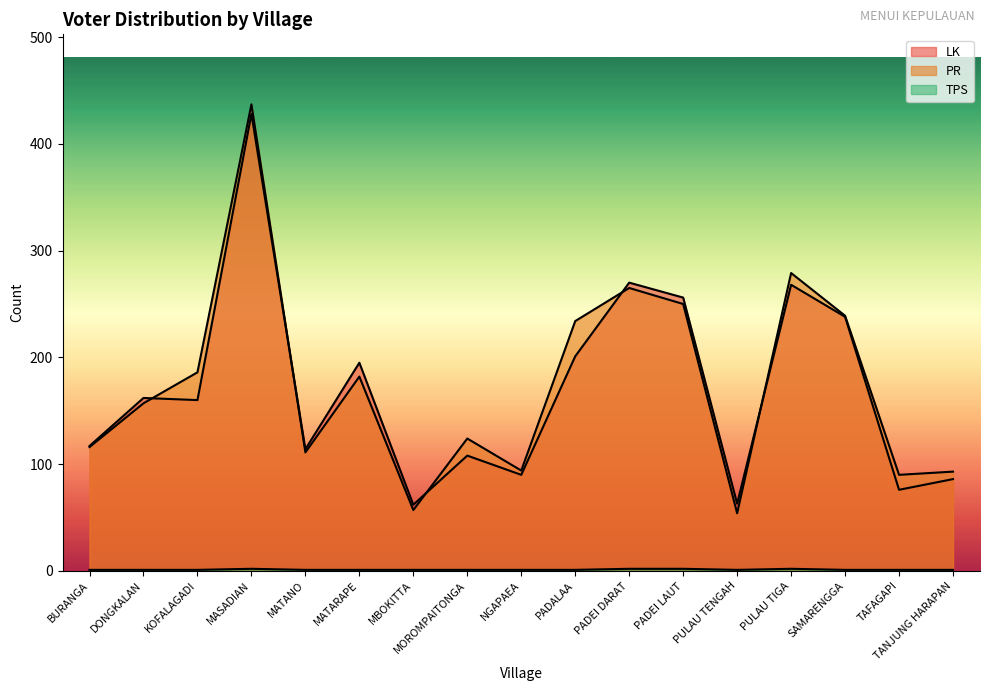

True or false: PR has more than 1 points higher than both neighbors.

True